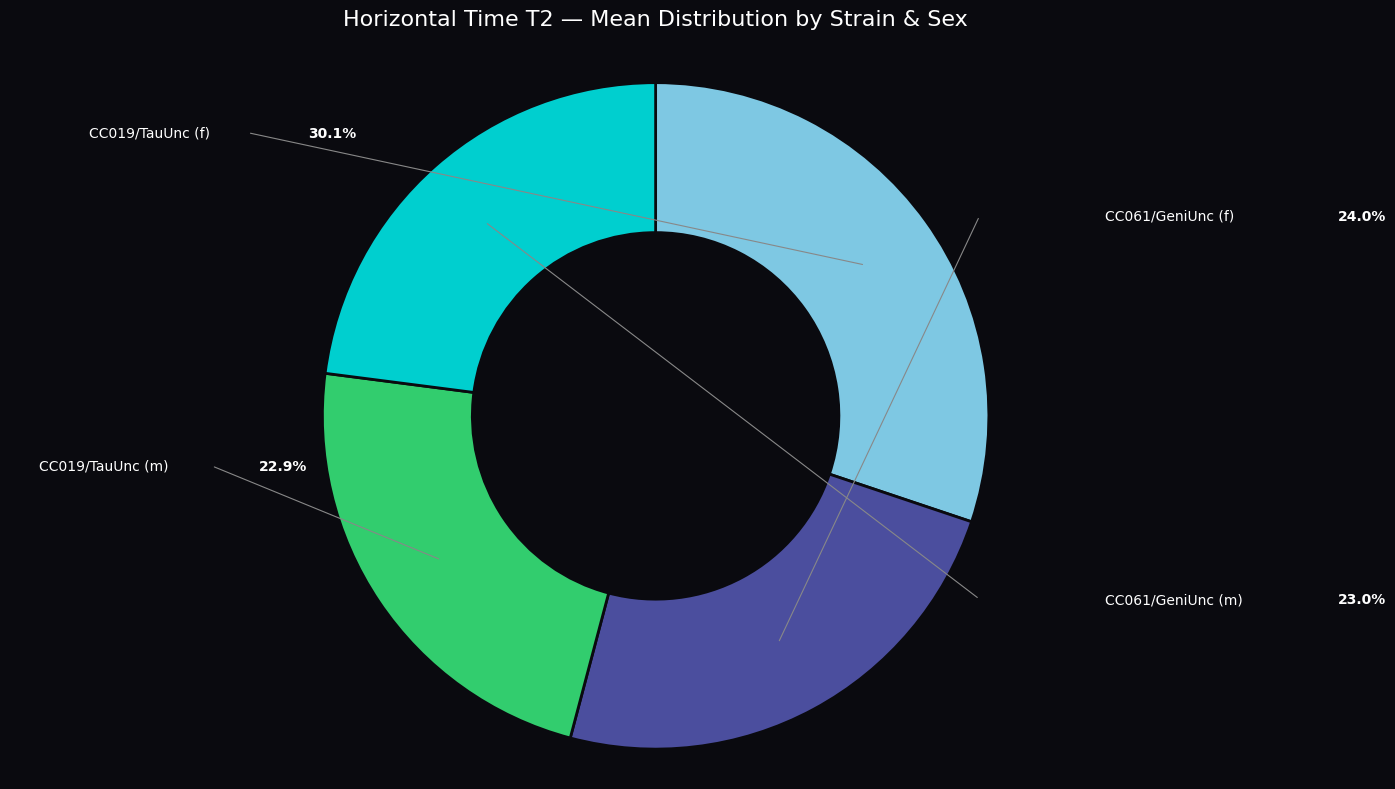

Is CC019/TauUnc (f) the majority of the pie?

No